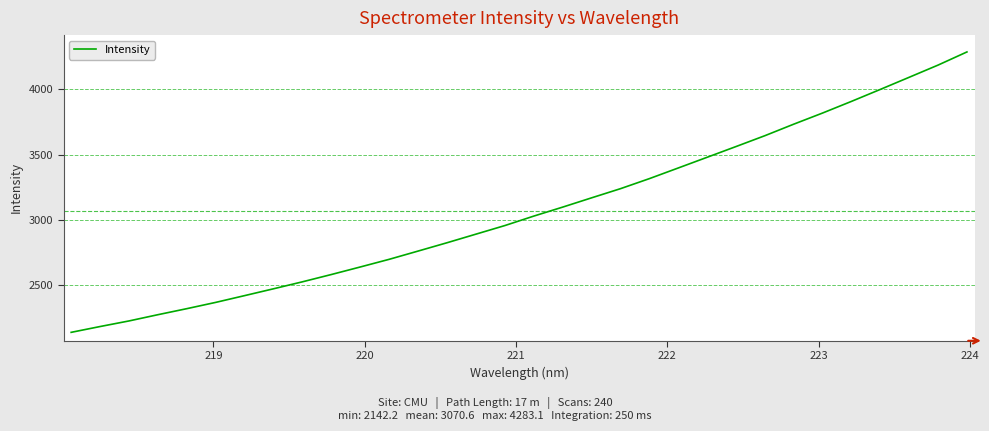

What is the minimum value shown in the chart?

2142.2